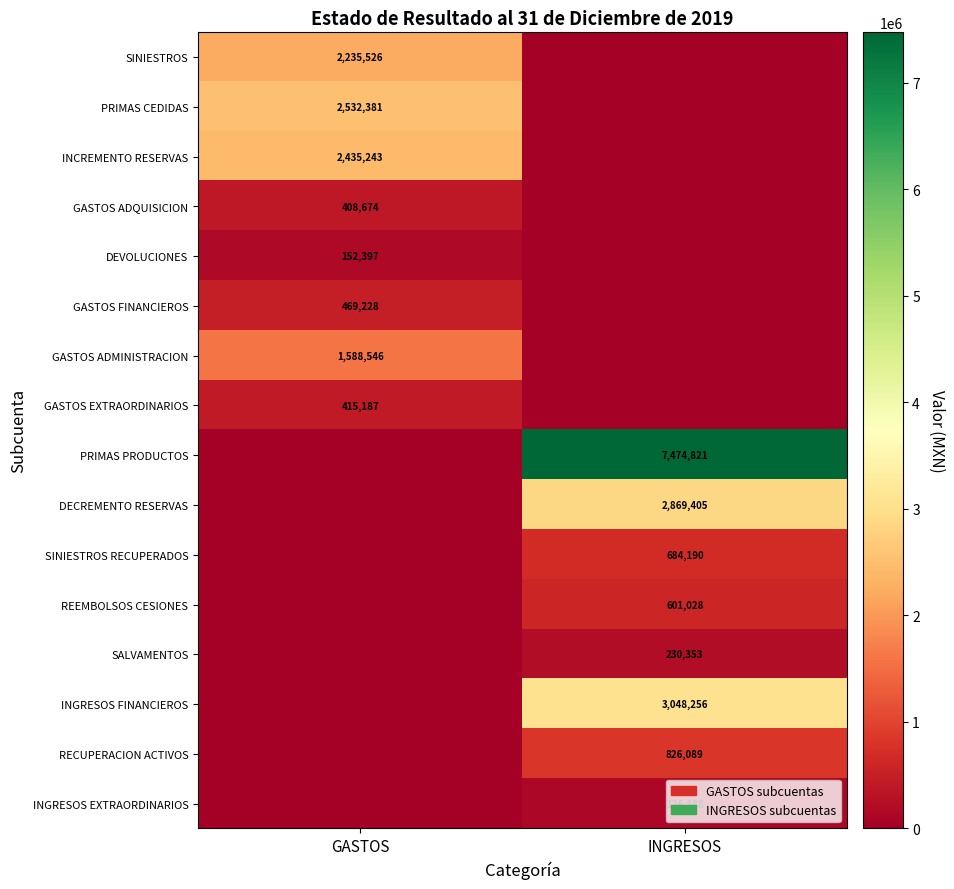

The value of RECUPERACION ACTIVOS at INGRESOS is 826089. True or false?

True